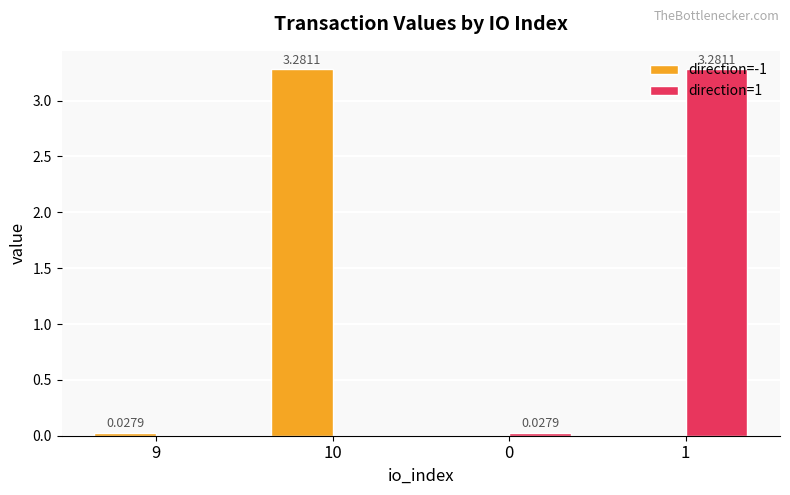

Is the value of direction=-1 at 10 greater than the value of direction=1 at 10?

Yes